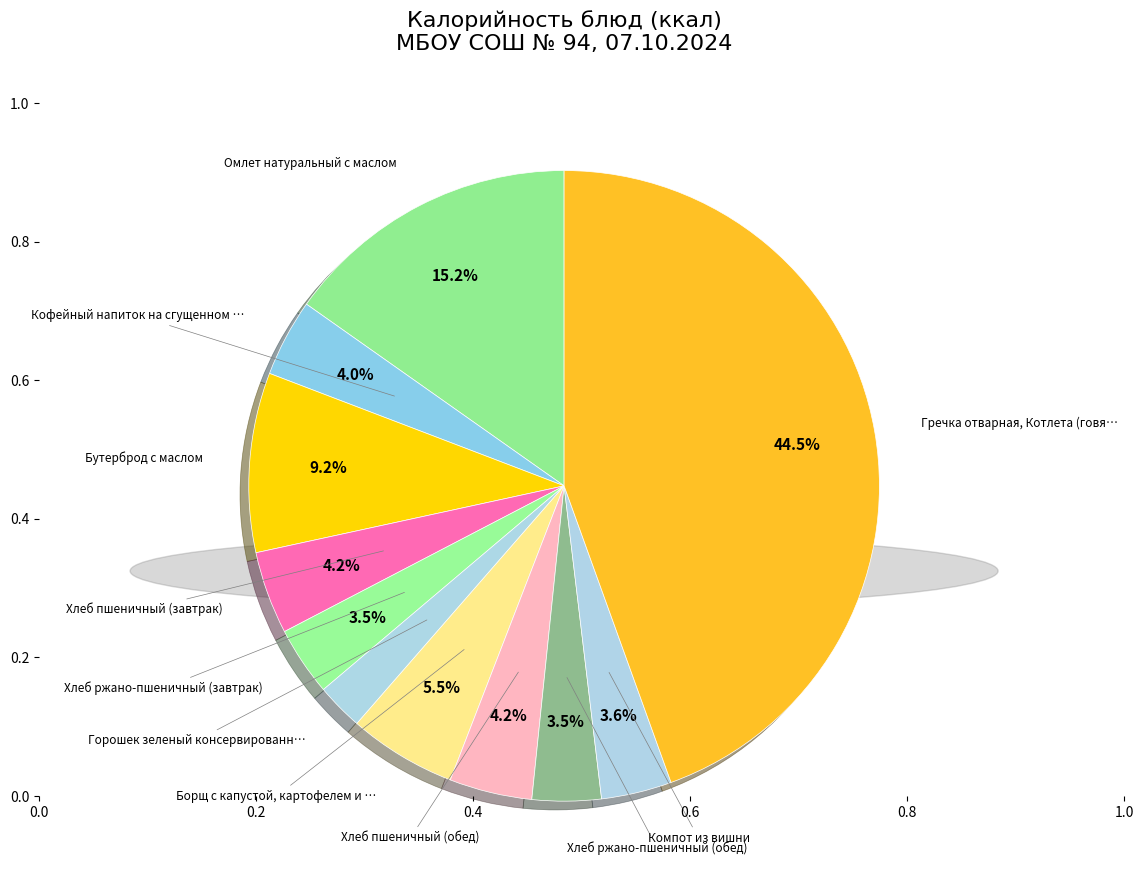

Which slice is the smallest?

Горошек зеленый консервированный